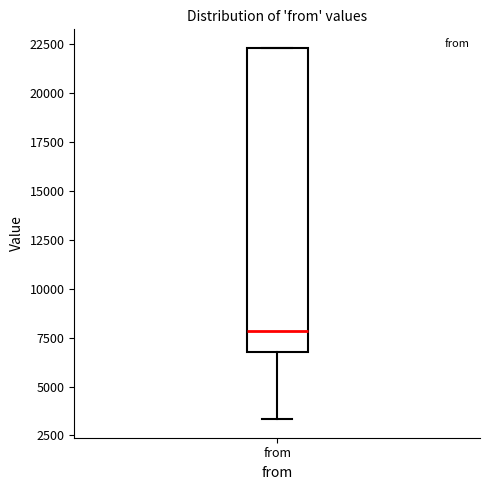

Read this box plot against the y-axis: the position of the median line, the range covered by the box, and the ends of both whiskers. The values are not printed on the chart, so give them approximately, as read against the axis.

median 8000, box 7000 to 22500, whiskers 3500 to 22500